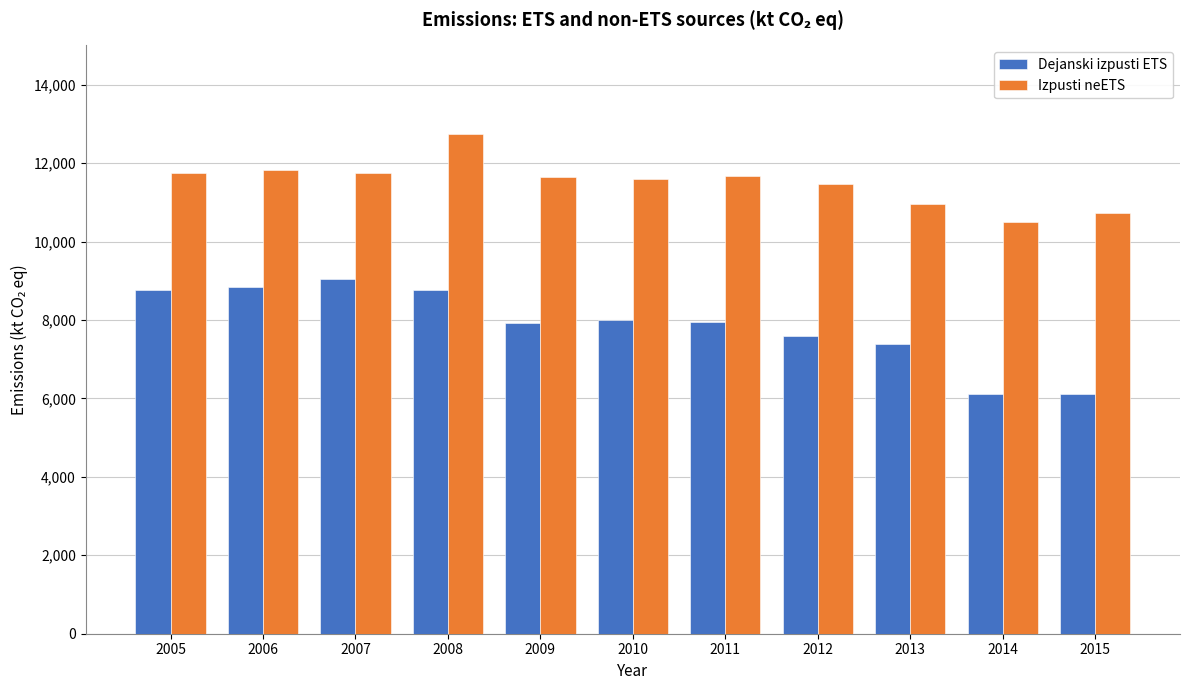

At which category does the chart reach its peak across all series?

2008